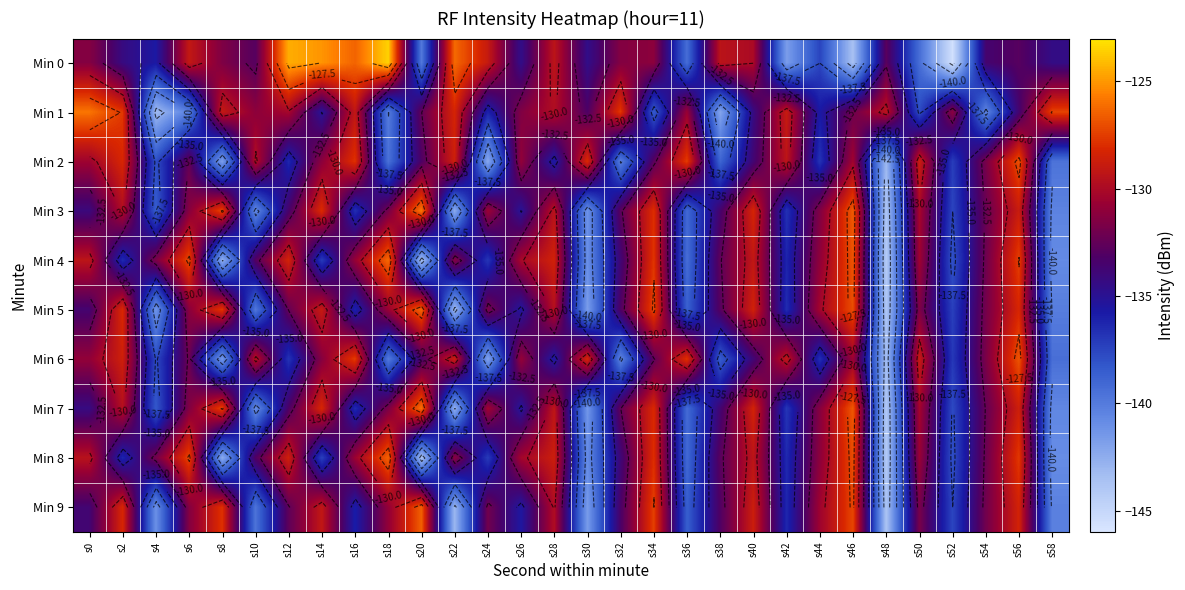

At s12, list the series in order from largest to smallest.

Min 0, Min 4, Min 8, Min 1, Min 5, Min 9, Min 7, Min 3, Min 2, Min 6